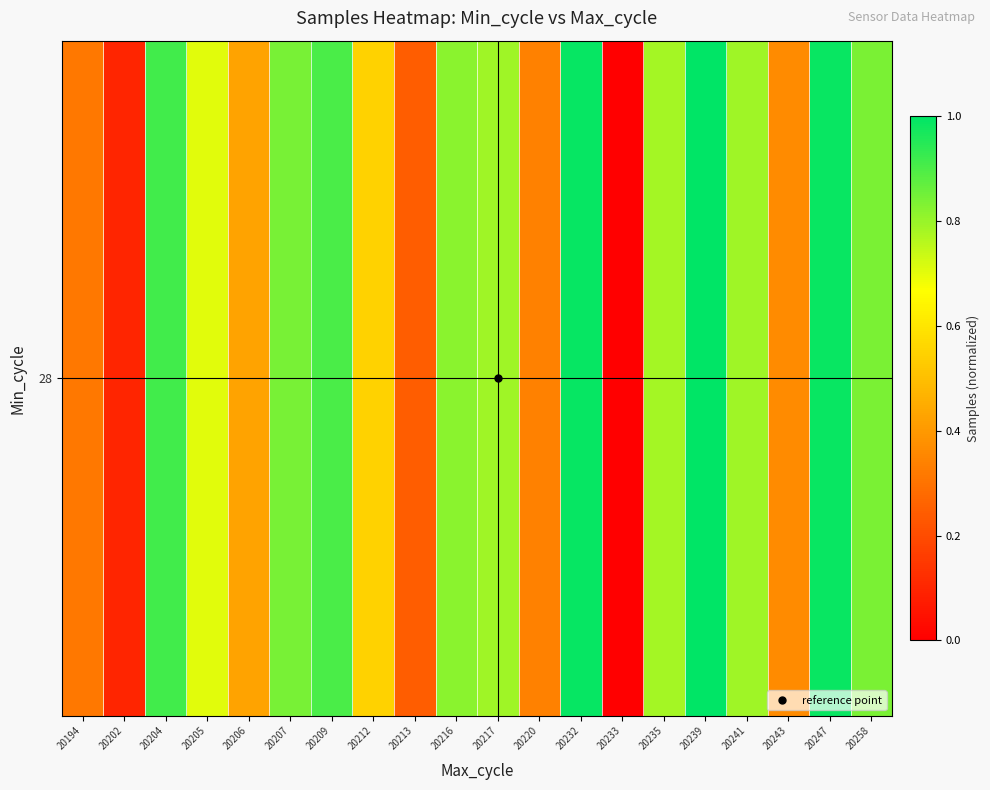

How many values are above zero?

19